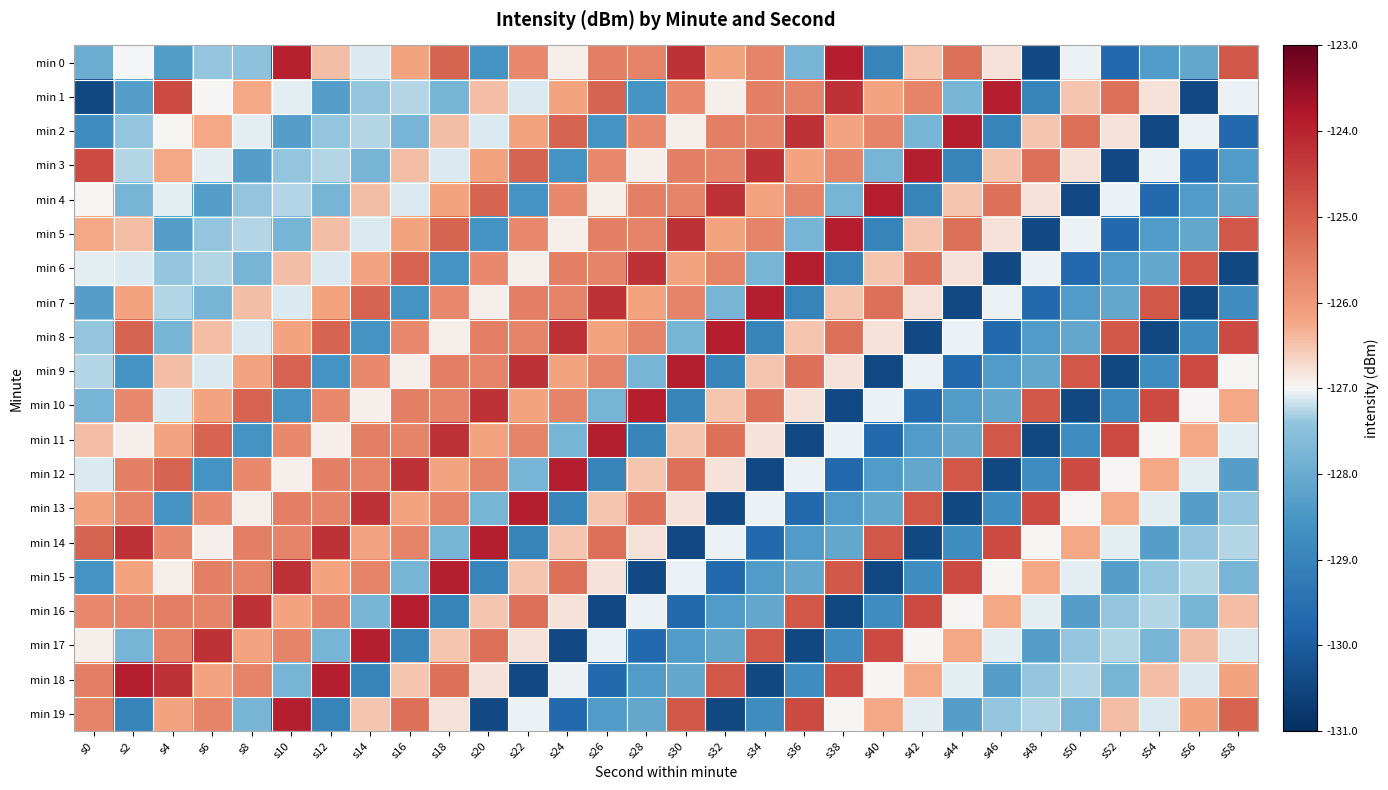

Which label corresponds to the smallest value in the chart?

s0